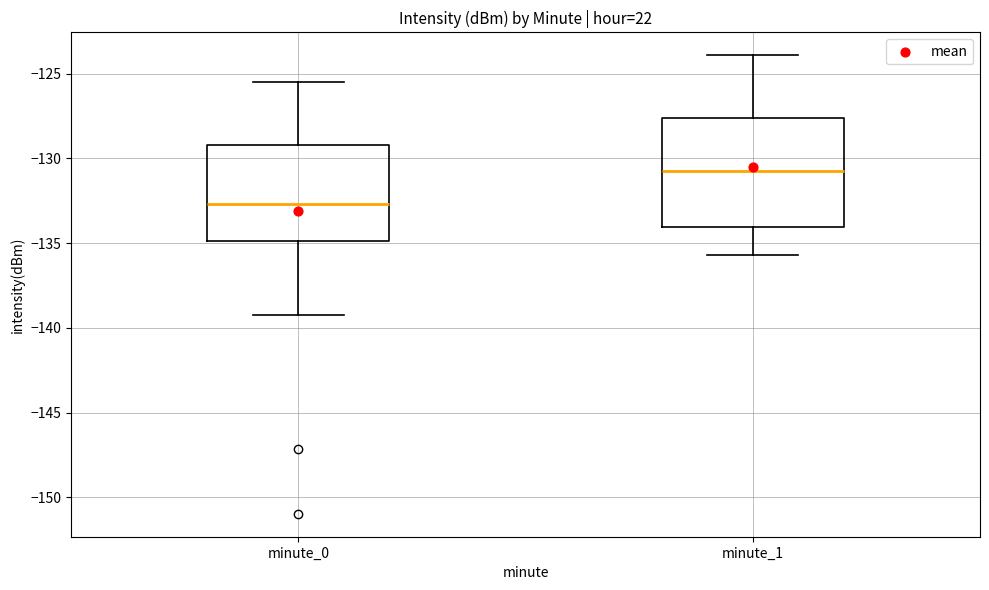

Comparing the boxes themselves (not the whiskers), which one is the tallest?

minute_1